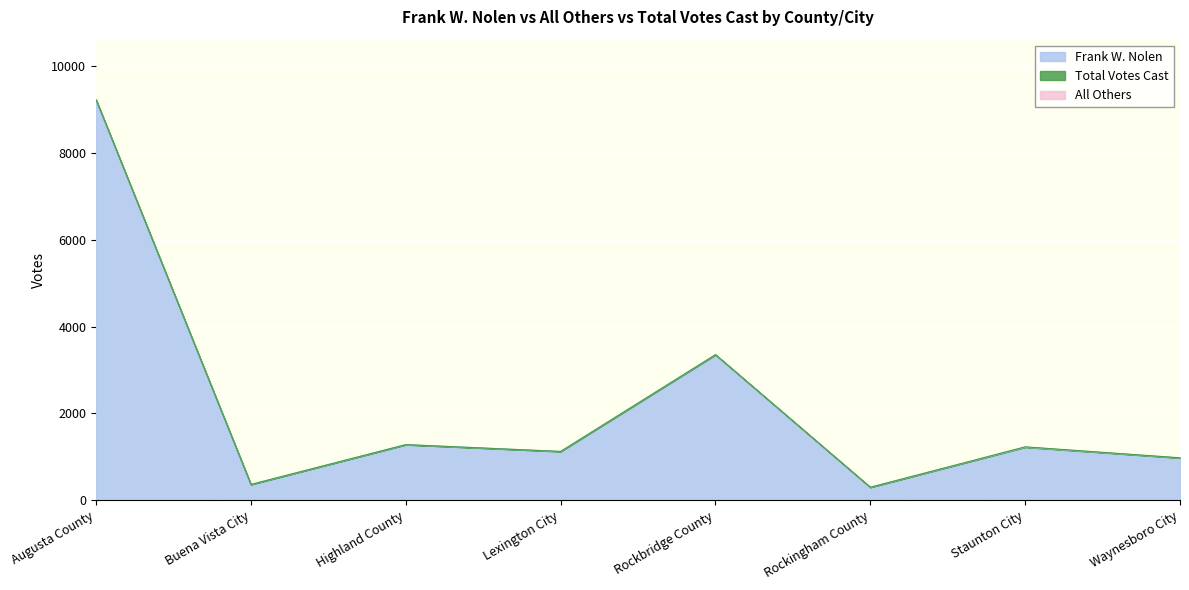

How many categories are shown in the chart?

8